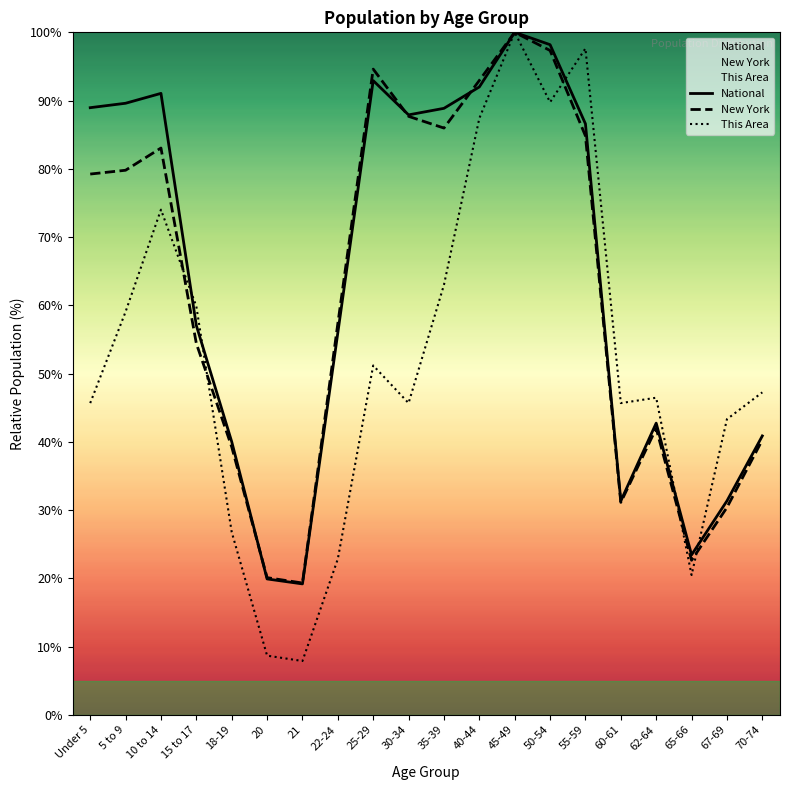

At 15 to 17, list the series in order from smallest to largest.

New York, National, This Area